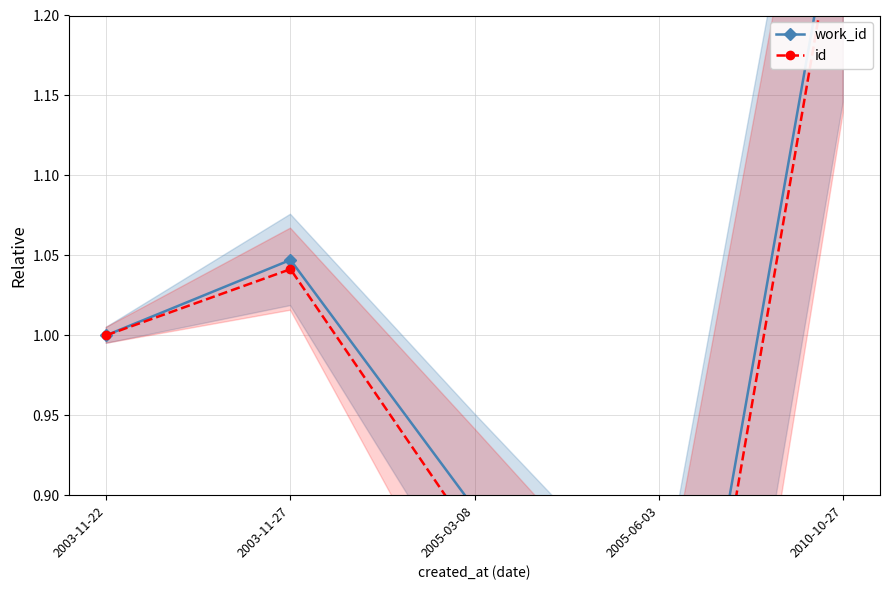

What is the total value across all series at 2005-03-08?

1.8